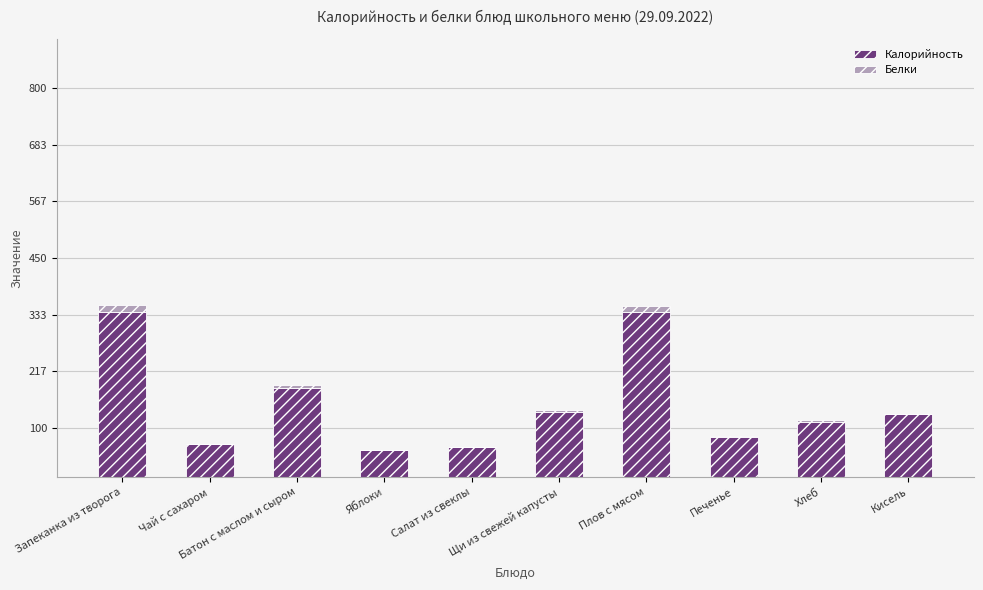

The value of Калорийность at Батон с маслом и сыром is 184. True or false?

True